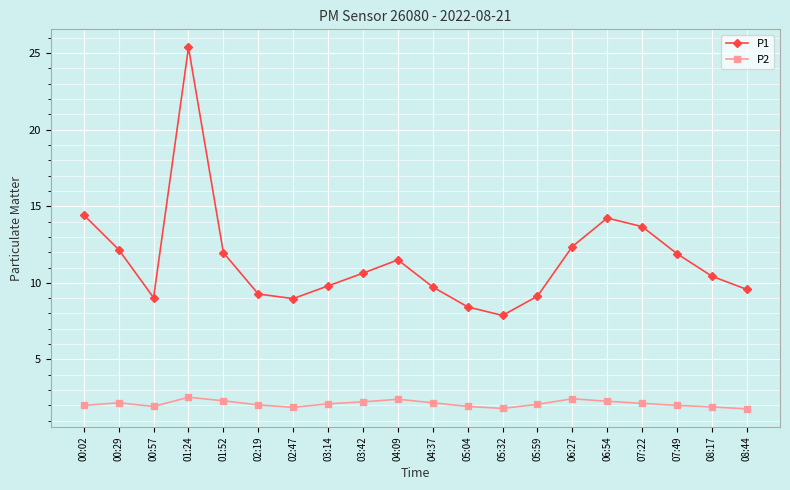

How many series are shown in this chart?

2